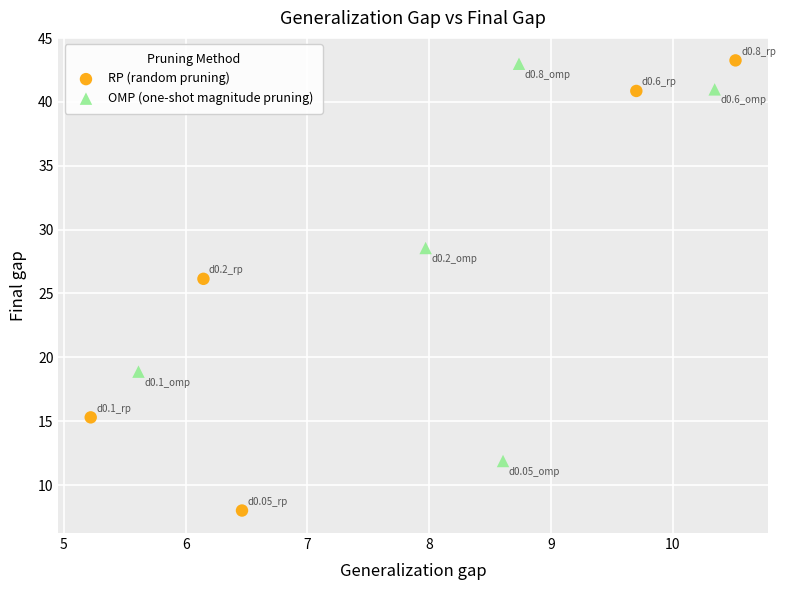

Which series reaches the minimum Y coordinate?

RP (random pruning)